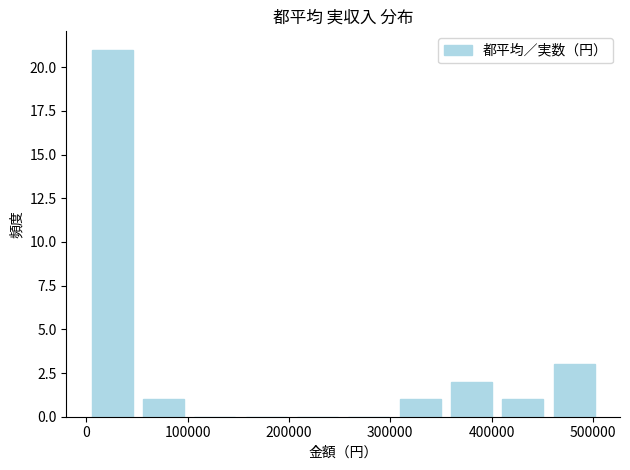

Which range on the x-axis has the tallest bar?

0 to 50000